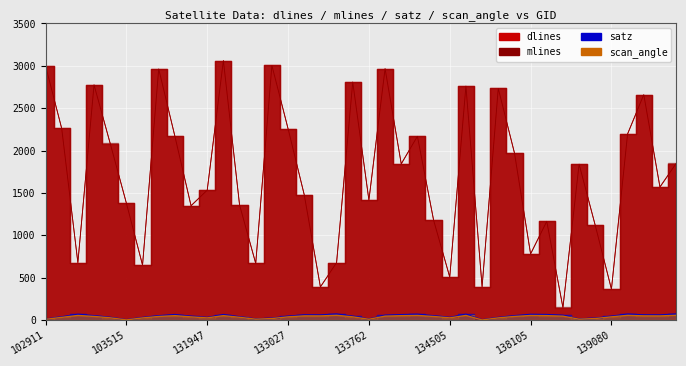

List the series in order of their peak value, highest first.

mlines, dlines, satz, scan_angle